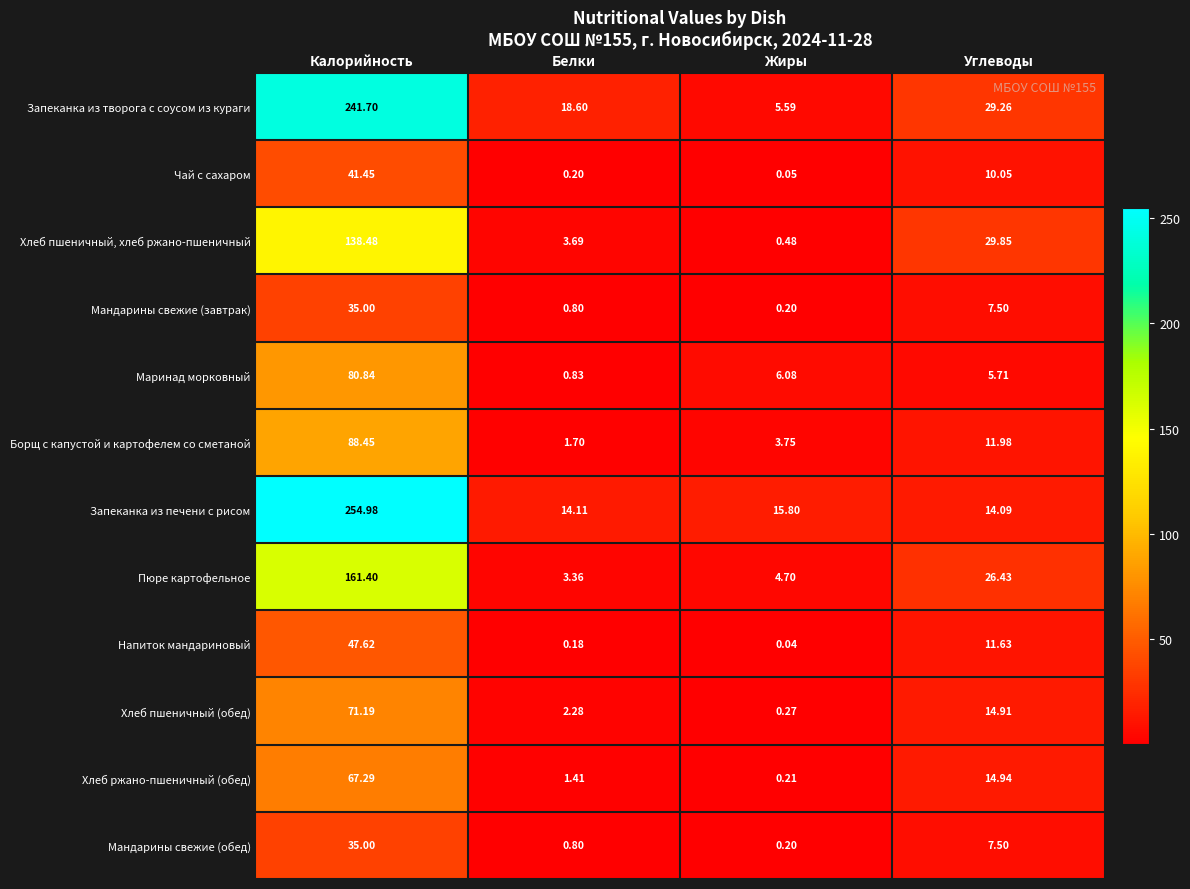

At which category does the chart reach its minimum across all series?

Жиры